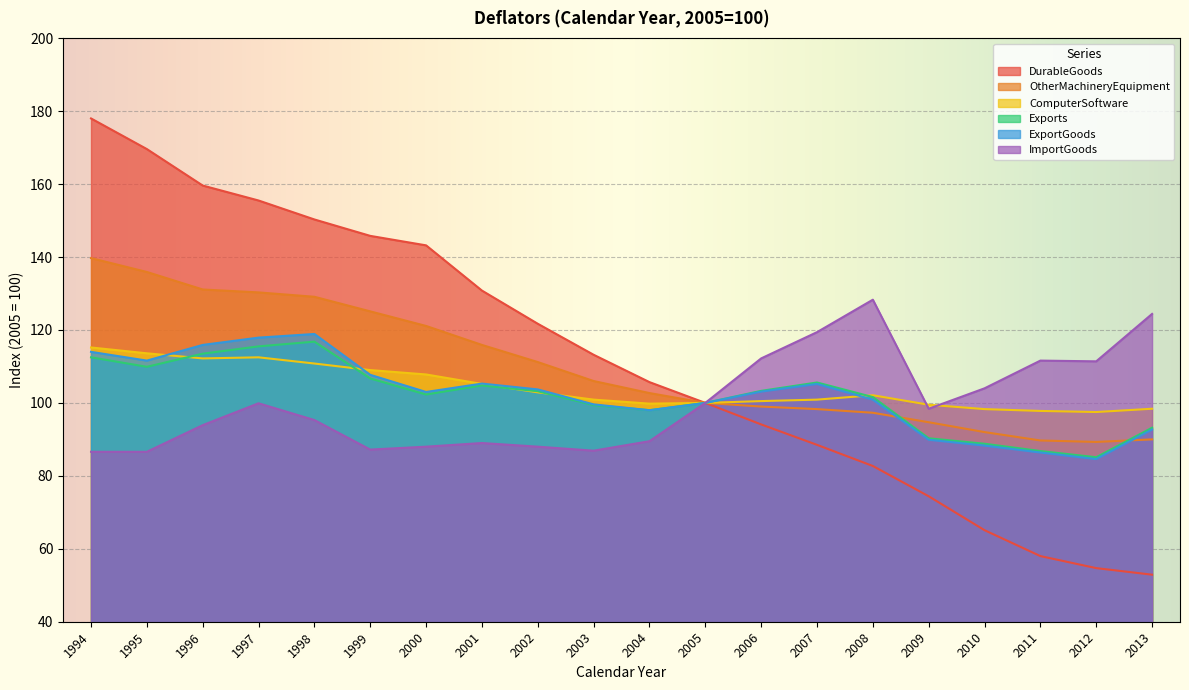

What is the sum of the ExportGoods values at 2004 and 1996?

213.9